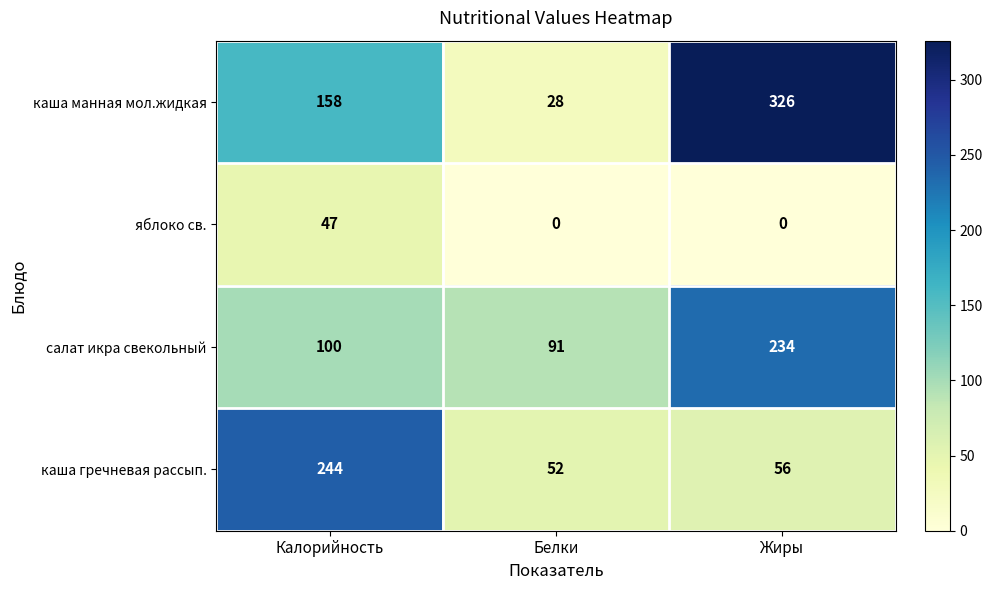

Rank the series by their maximum value, from highest to lowest.

каша манная мол.жидкая, каша гречневая рассып., салат икра свекольный, яблоко св.